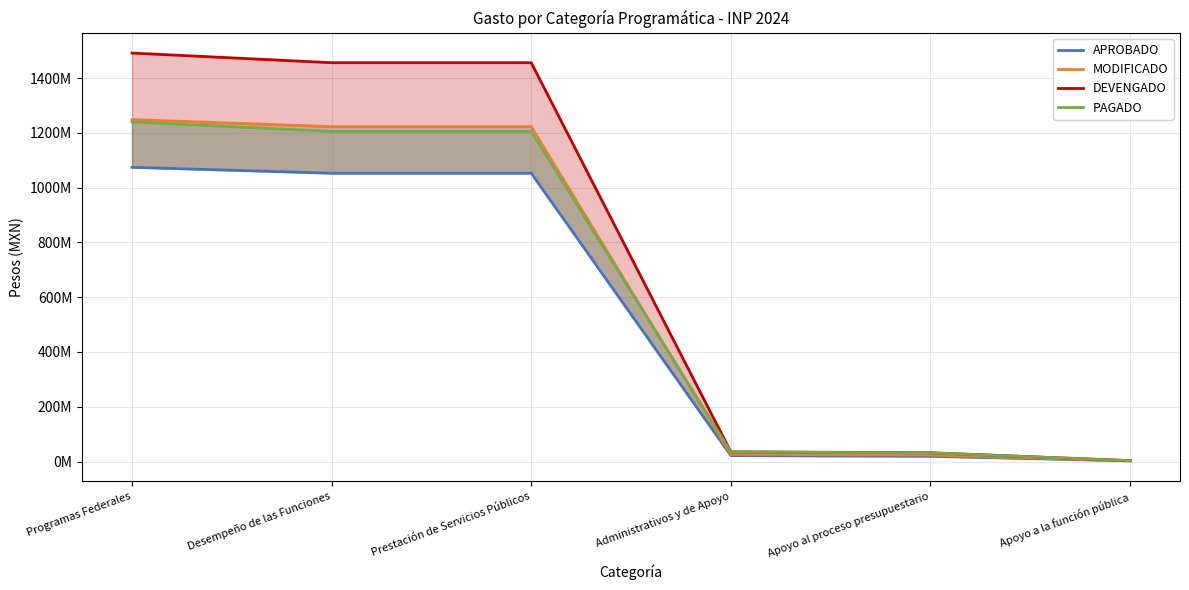

Where does the DEVENGADO series first go above 1456620882?

Programas Federales